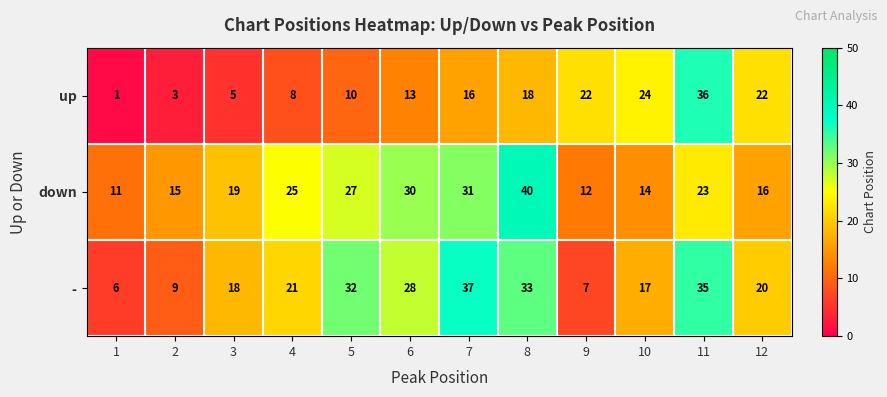

What is the maximum value shown in the chart?

40